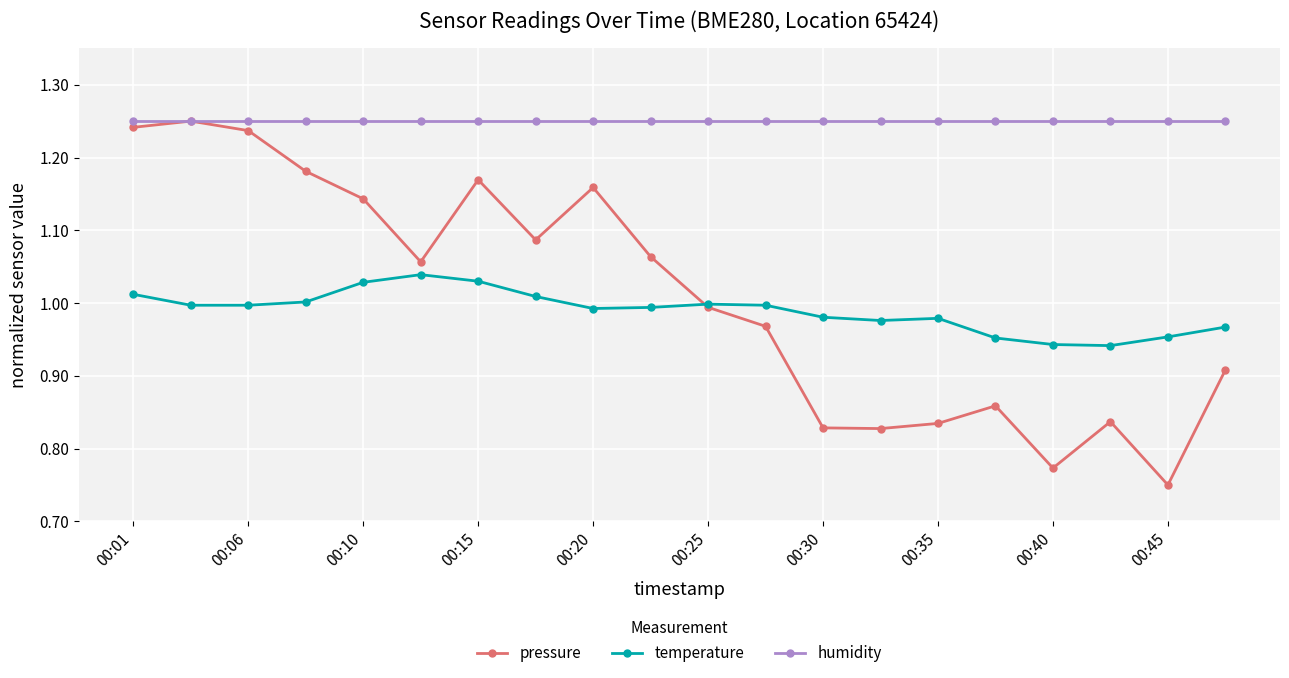

Which series has the largest range (max minus min)?

pressure